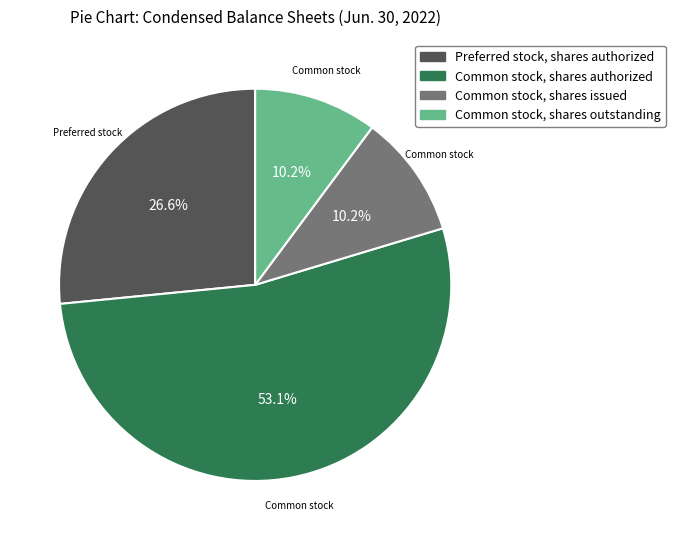

To the nearest percent, what is the difference between the largest and smallest slice percentages?

43%